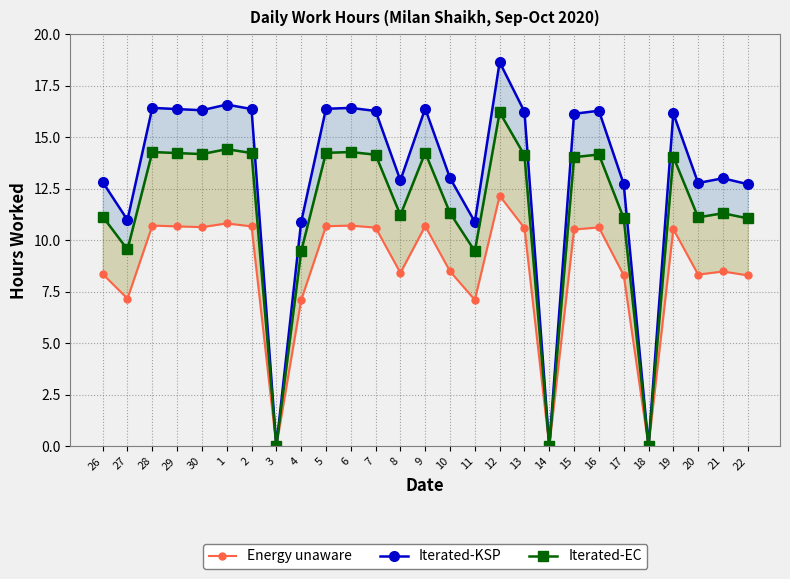

Count the number of categories in the chart.

27